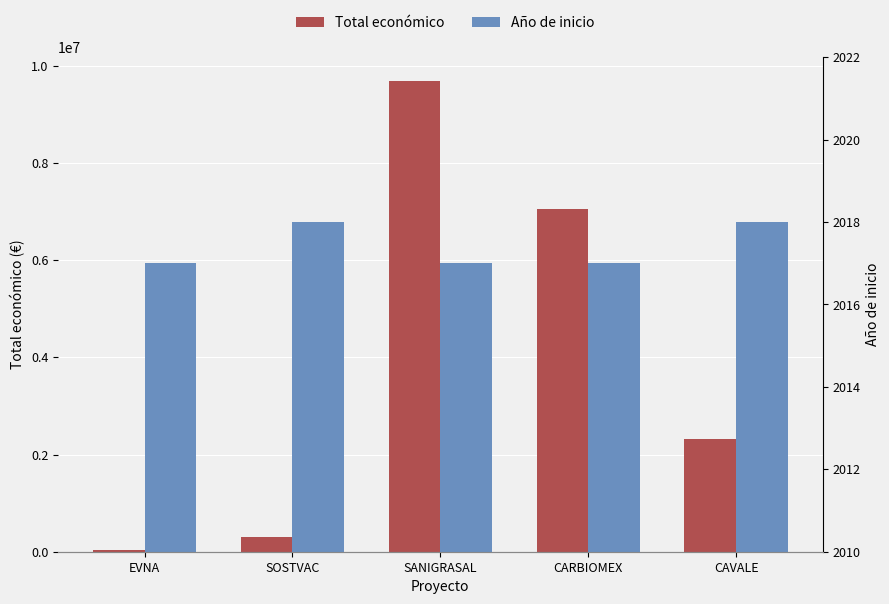

At which label does Total económico first exceed 2310026?

SANIGRASAL